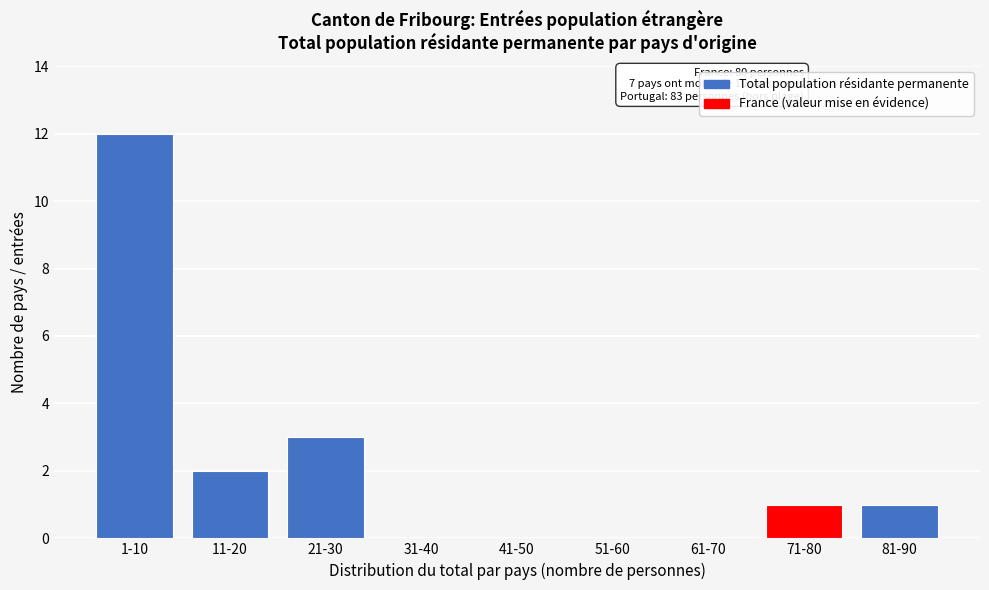

Reading left to right, transcribe all the data shown in this chart.

1-10=12	11-20=2	21-30=3	31-40=0	41-50=0	51-60=0	61-70=0	71-80=1	81-90=1